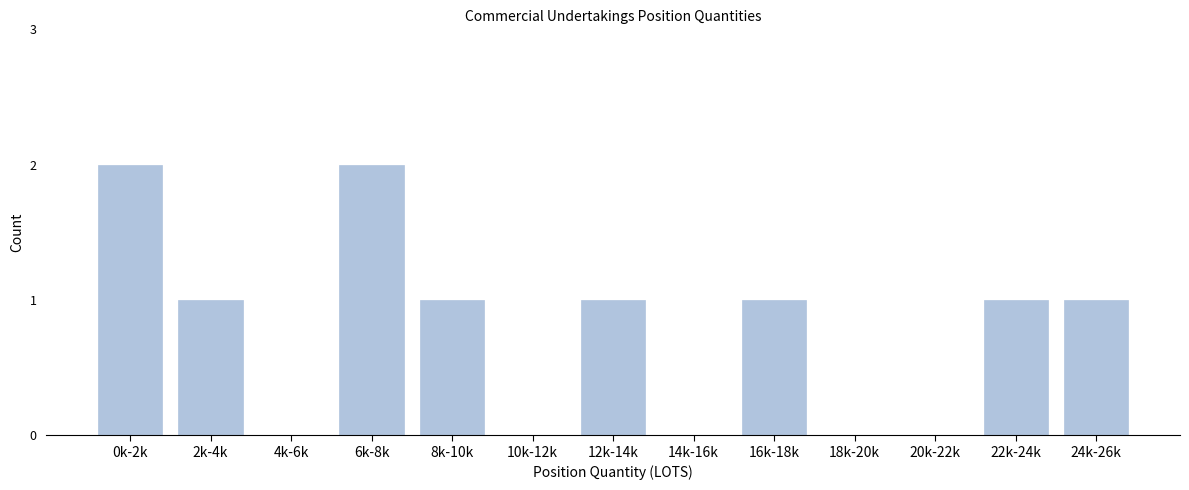

Reading right to left, transcribe all the data shown in this chart.

24k-26k=1	22k-24k=1	20k-22k=0	18k-20k=0	16k-18k=1	14k-16k=0	12k-14k=1	10k-12k=0	8k-10k=1	6k-8k=2	4k-6k=0	2k-4k=1	0k-2k=2